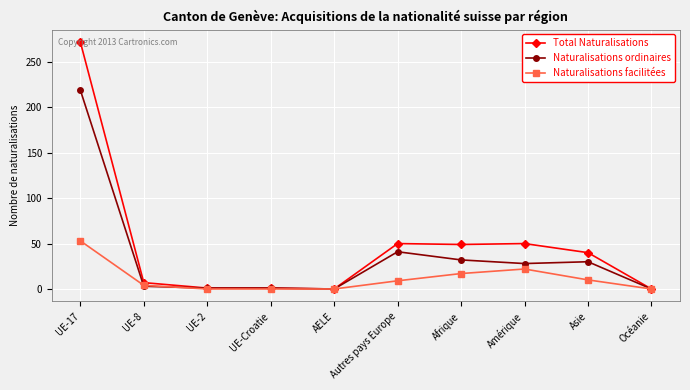

The Total Naturalisations series shows 40 at Asie. True or false?

True